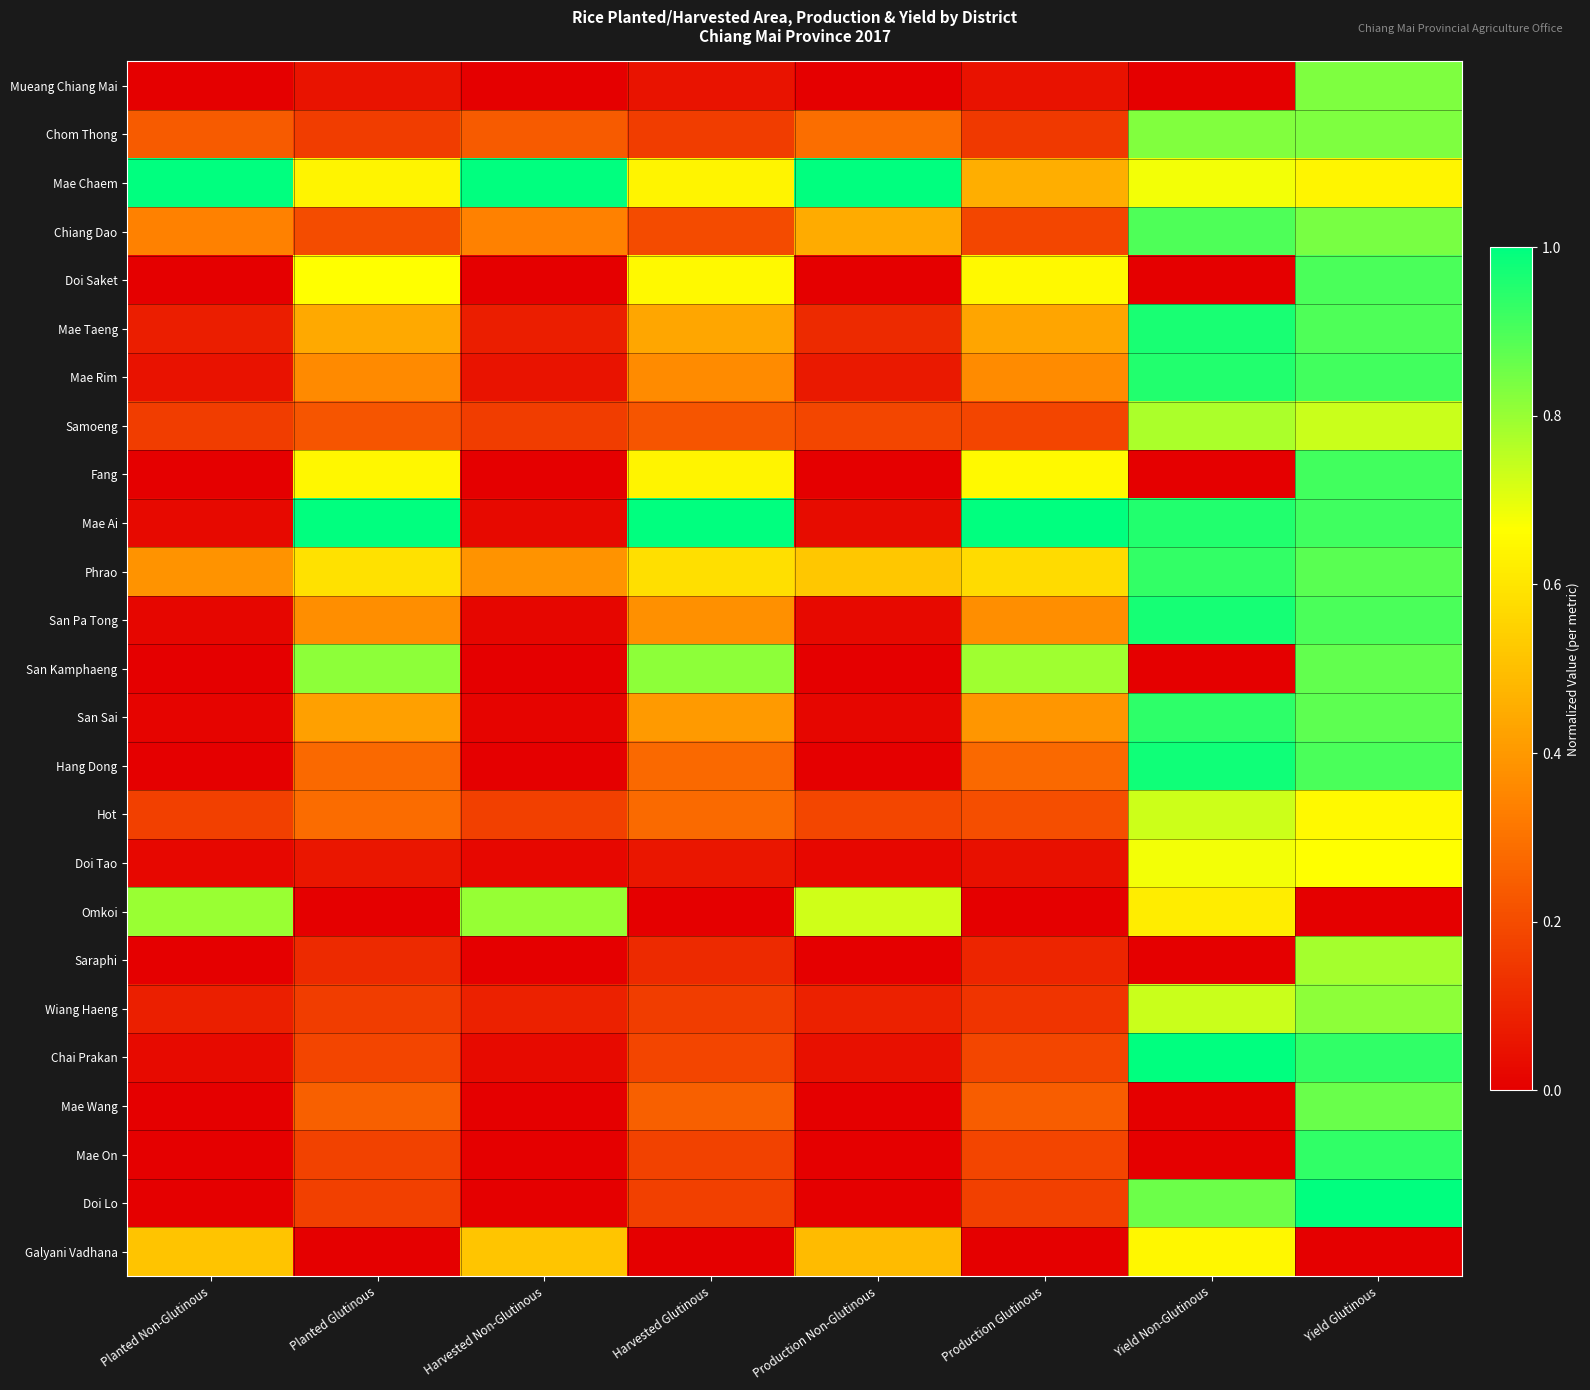

At how many categories does at least one series exceed 0?

8